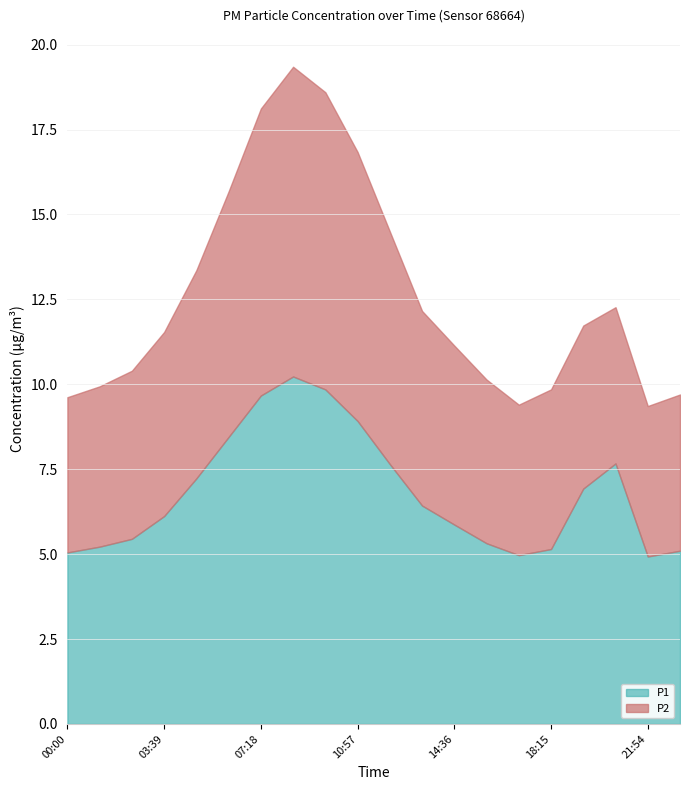

What is the total value across all series at 12:10?

14.5